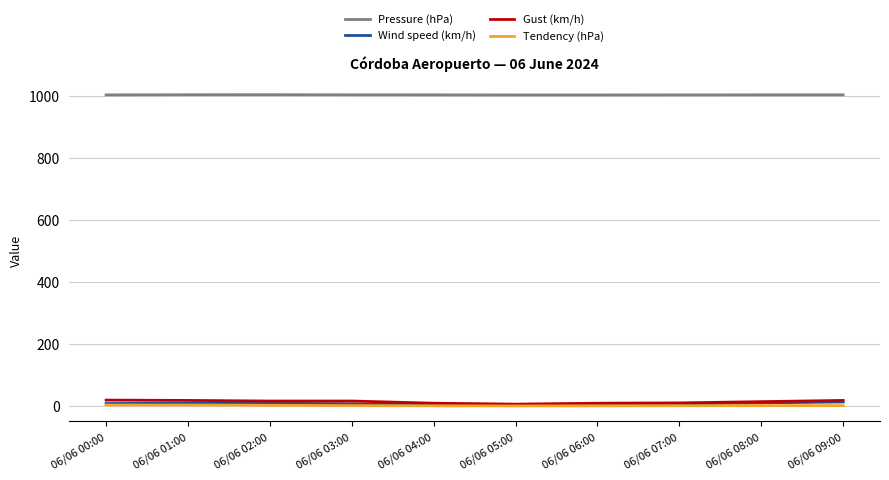

True or false: Pressure (hPa) has a value of 519.2 at 06/06 04:00.

False